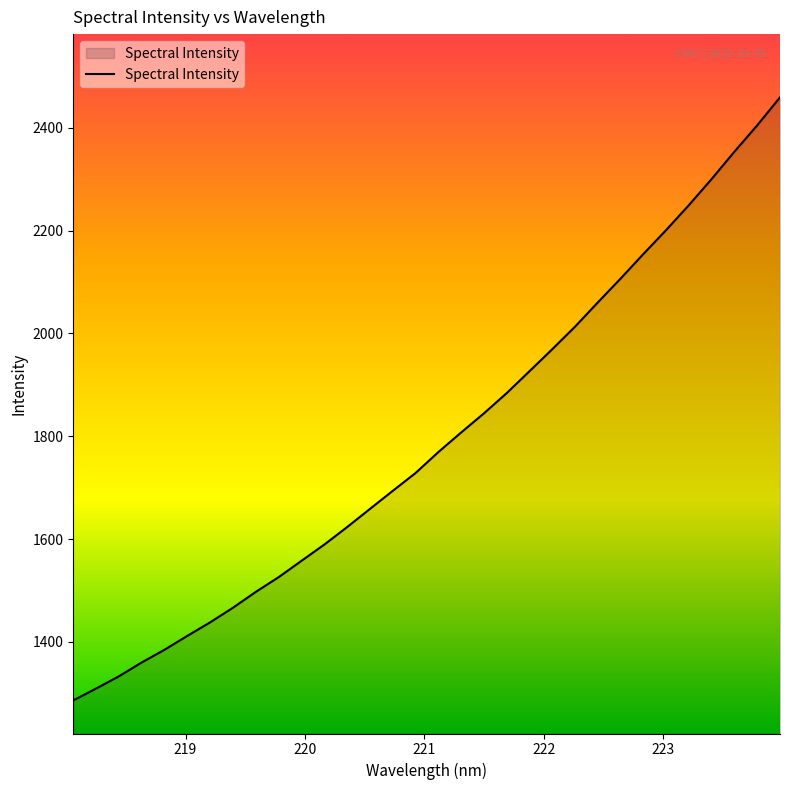

Does the chart display data point markers on the line(s)?

No